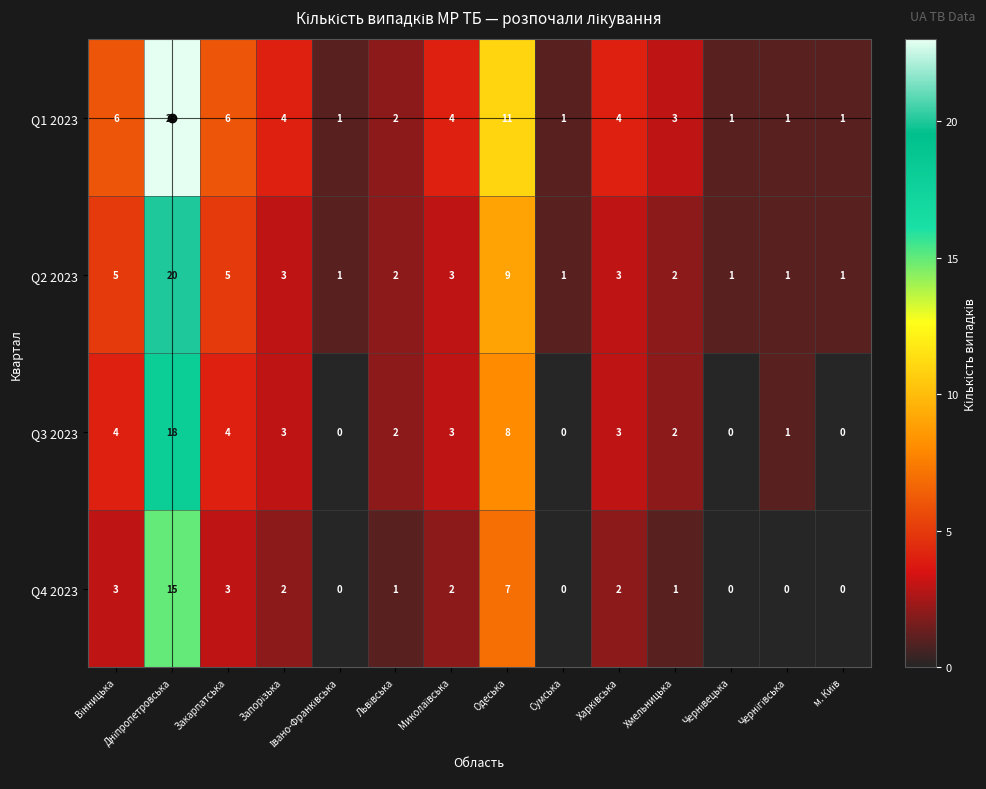

List the series in order of their overall mean, highest first.

Q1 2023, Q2 2023, Q3 2023, Q4 2023